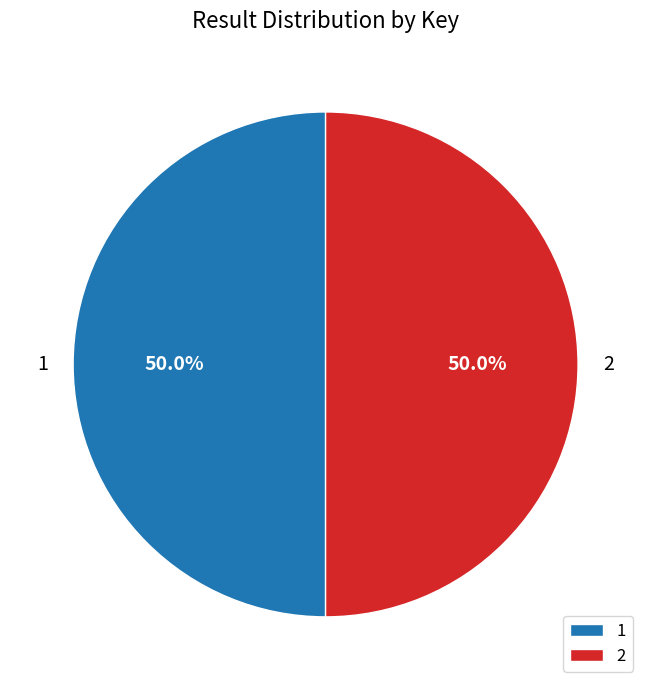

To the nearest percent, what is the combined percentage of 1 and 2?

100%